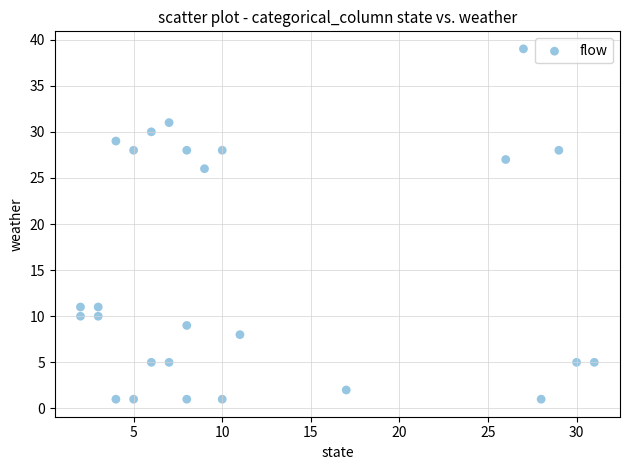

What is the range of Y values (max minus min)?

38